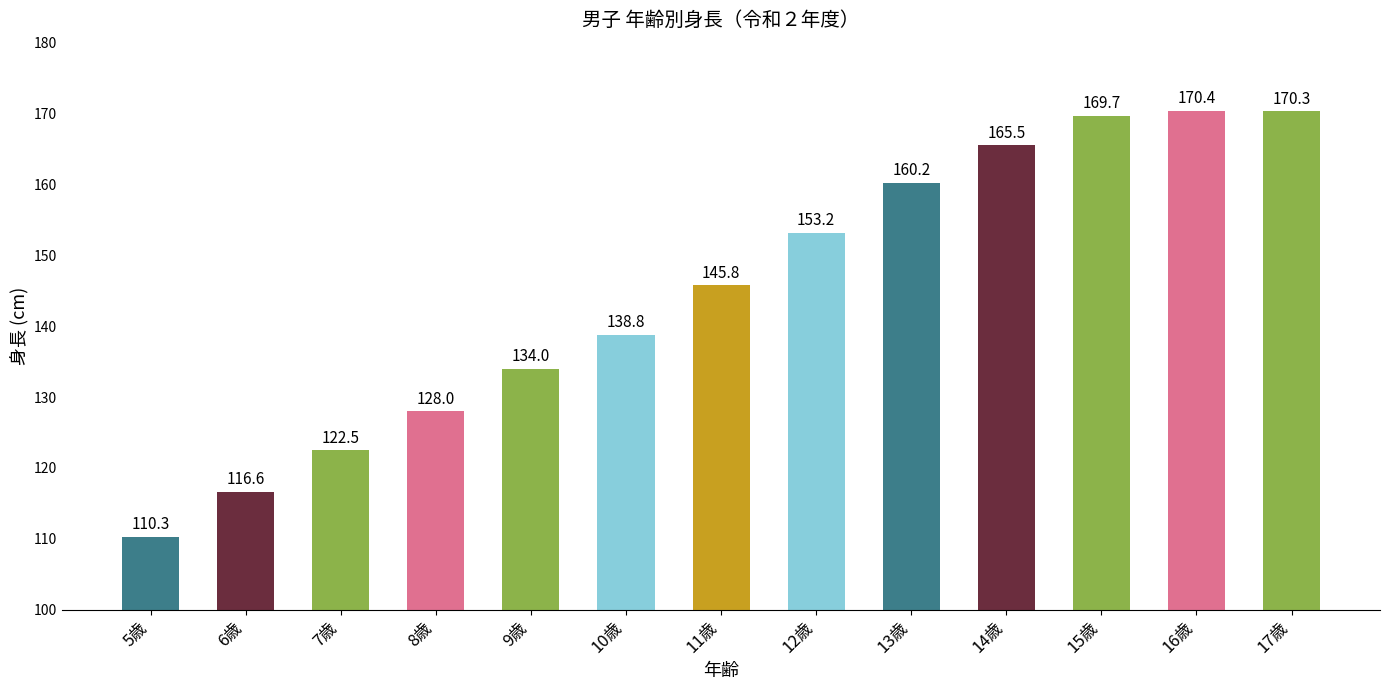

What is the minimum value shown in the chart?

110.3